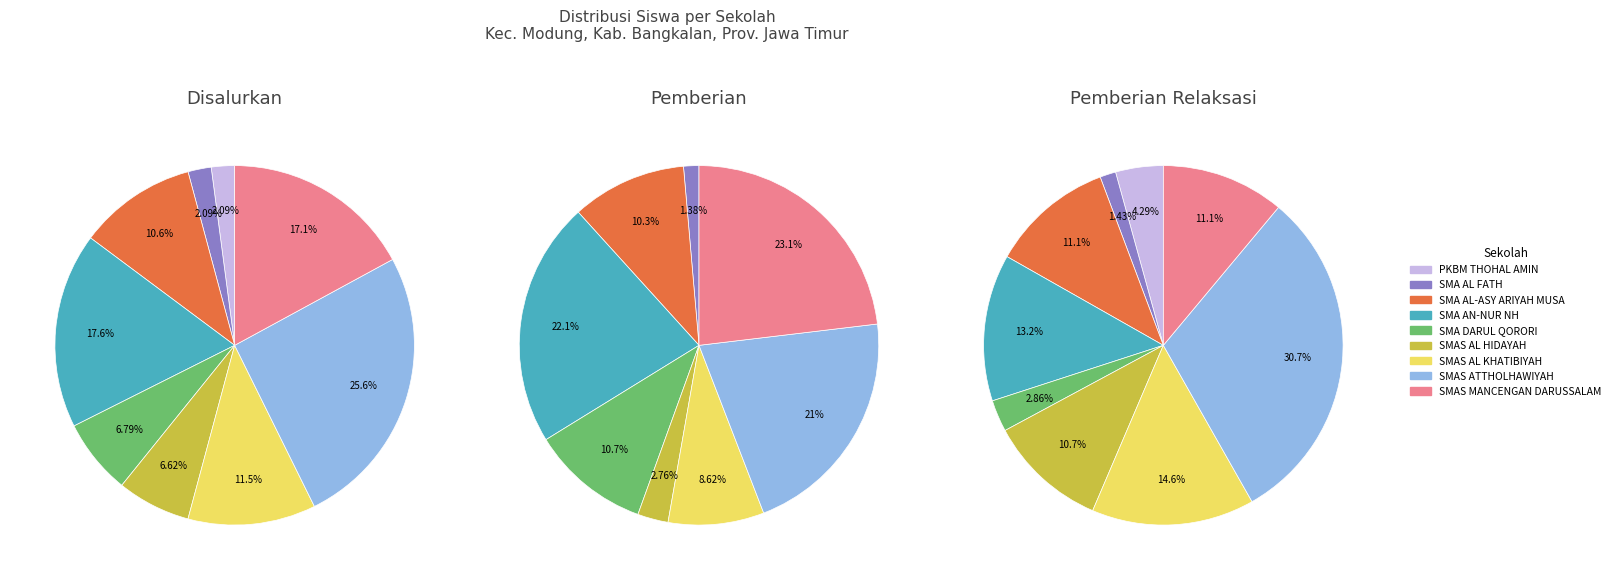

To the nearest percent, what portion does PKBM THOHAL AMIN represent?

4%